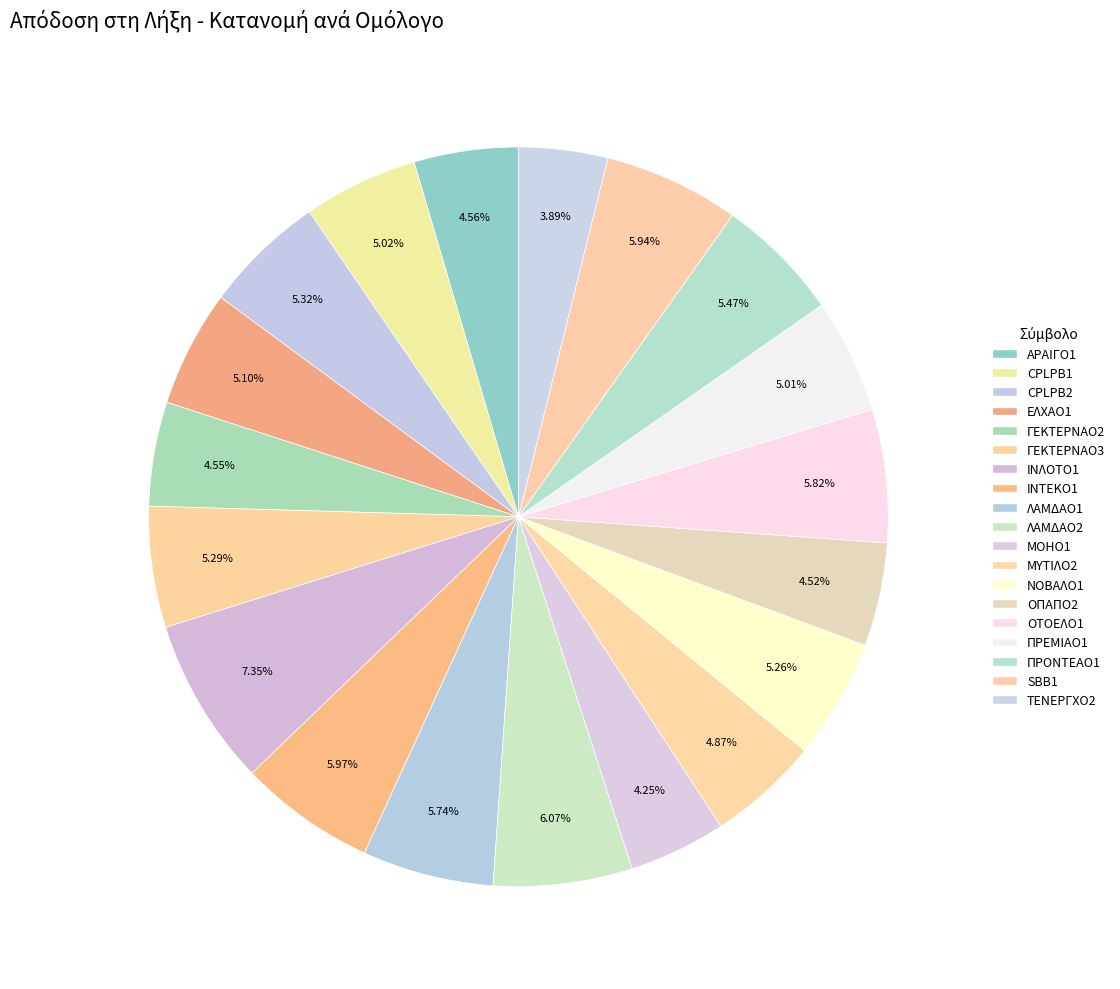

Count the number of slices in the pie.

19